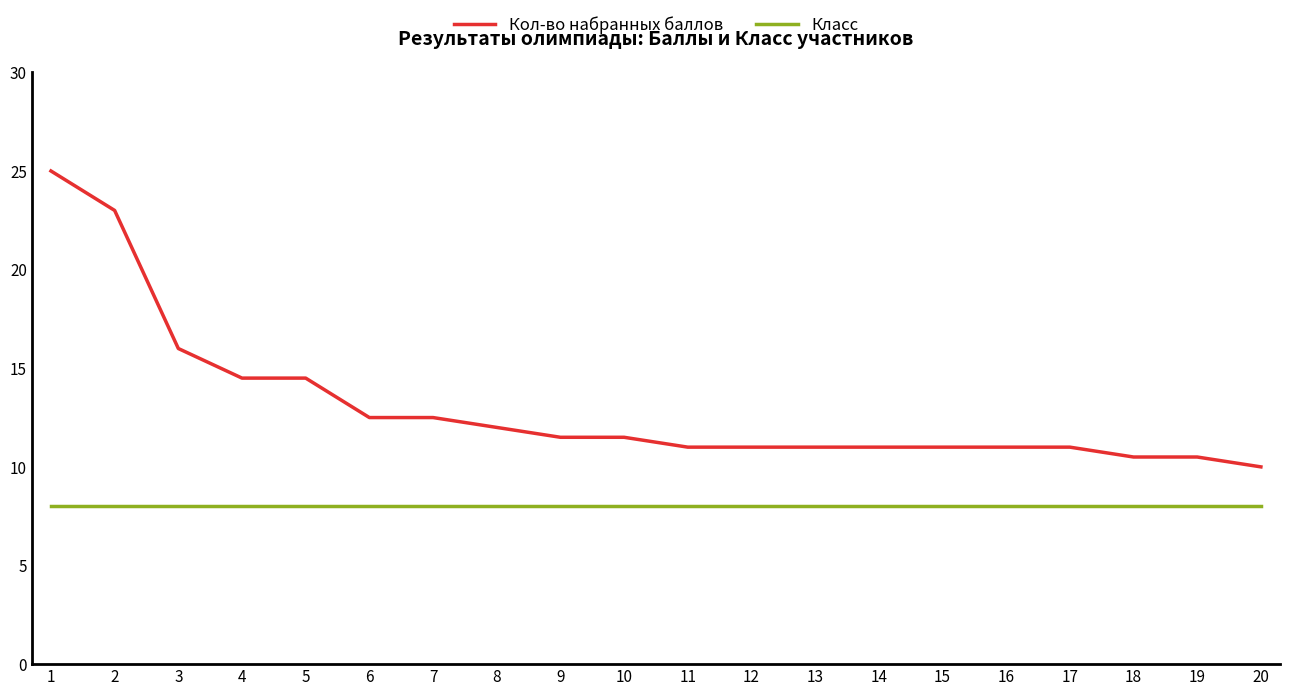

True or false: Класс and Кол-во набранных баллов cross at least once.

False